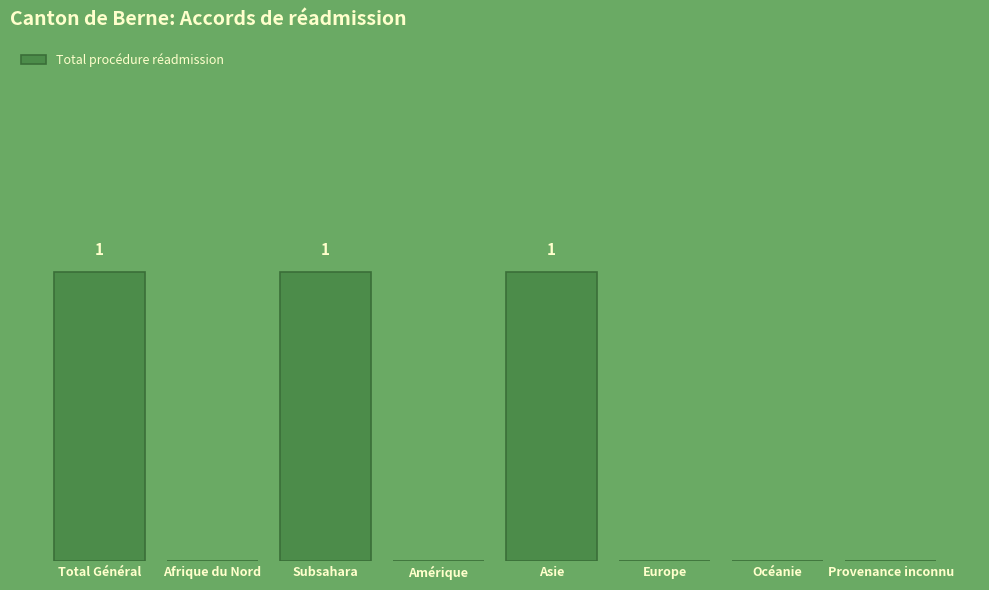

Count the number of categories in the chart.

8